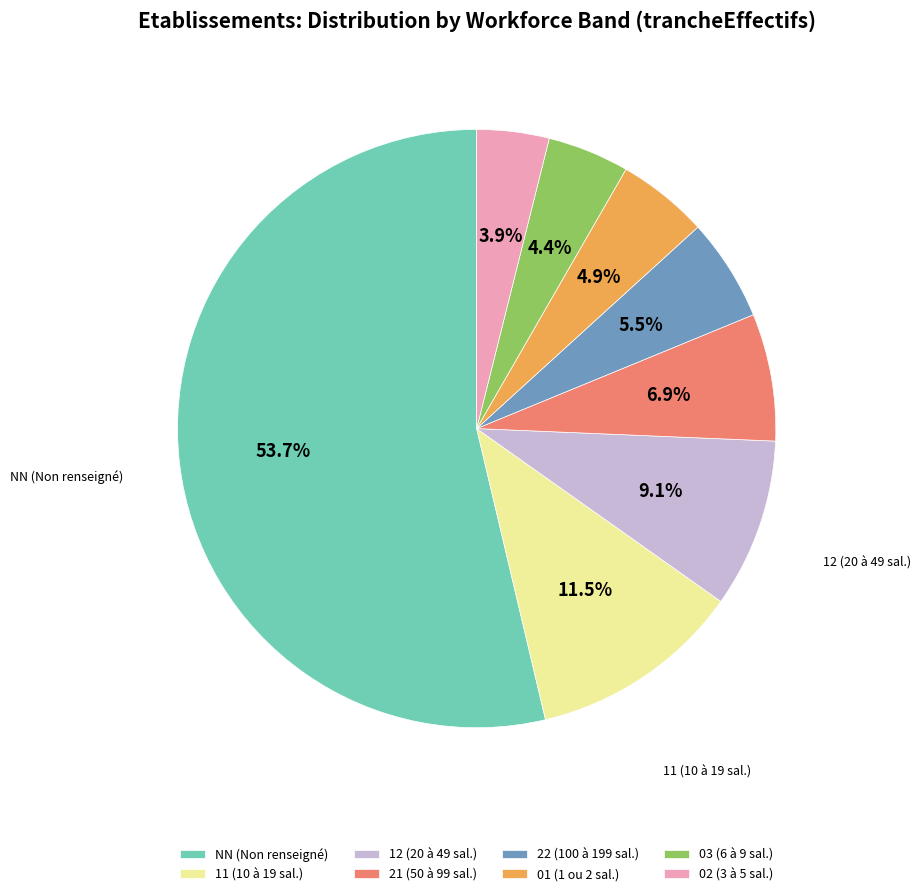

What is the total percentage of 03 and 11?

15.9%